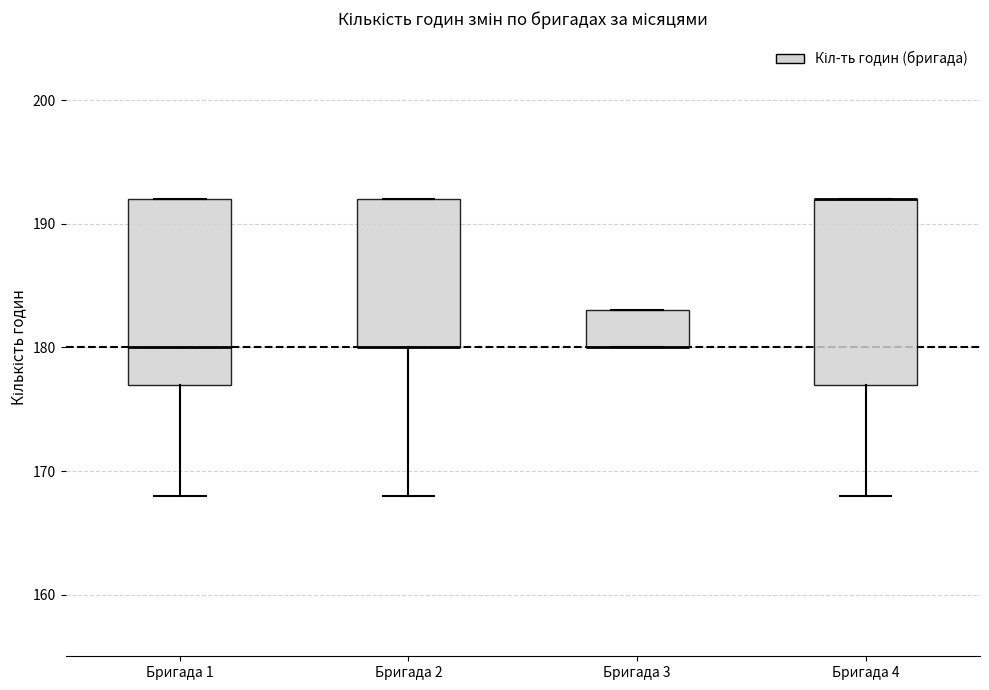

Where is the upper edge of the box for Бригада 1 on the y-axis? The values are not printed on the chart, so give them approximately, as read against the axis.

192